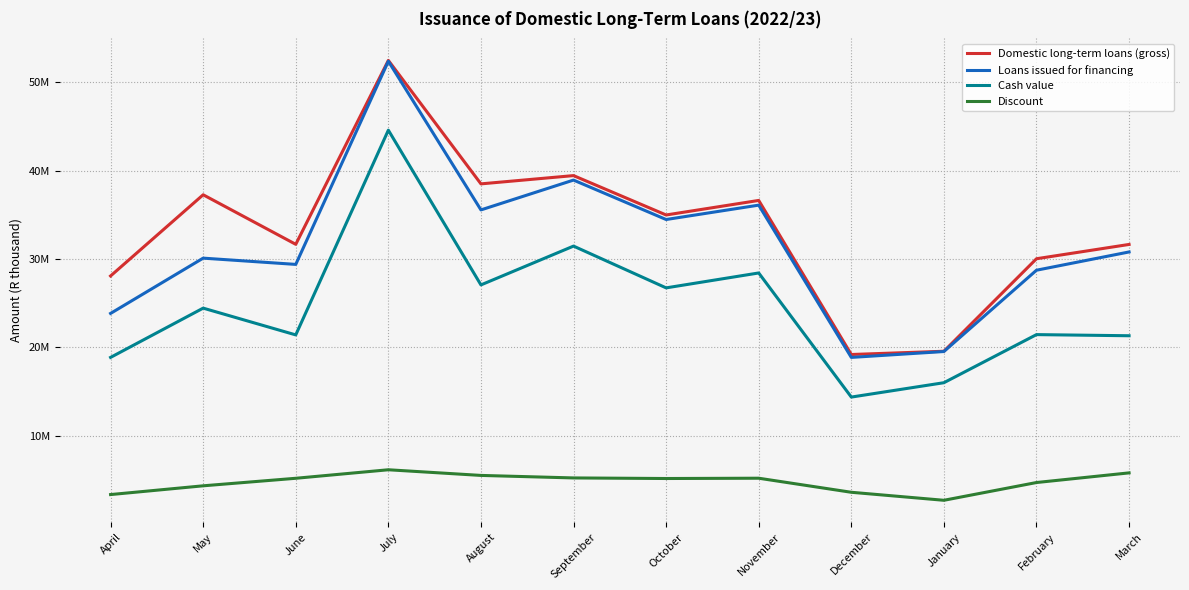

Does the chart display data point markers on the line(s)?

No